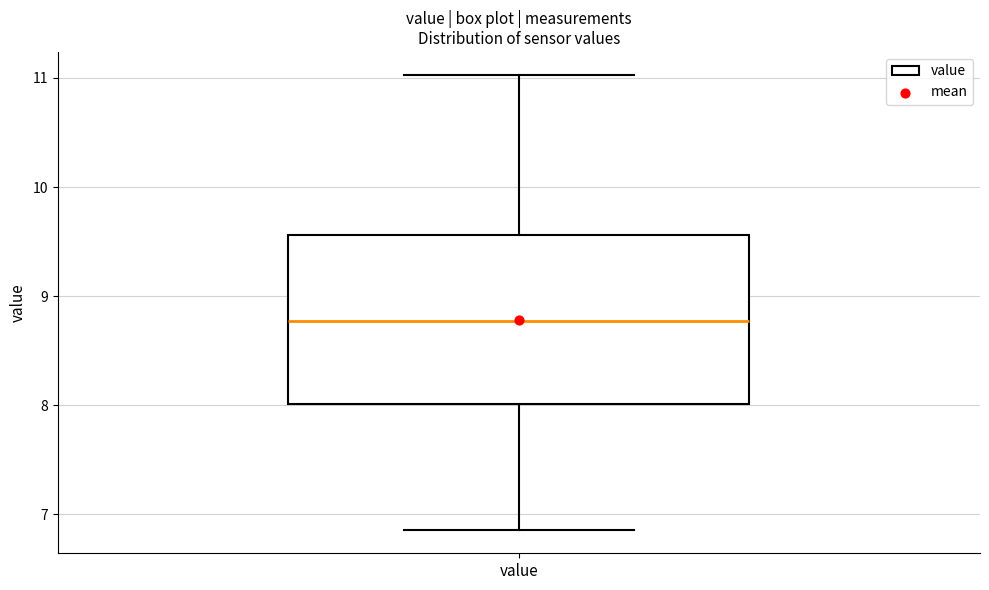

Where is the lower edge of the box for value on the y-axis? The values are not printed on the chart, so give them approximately, as read against the axis.

8.0